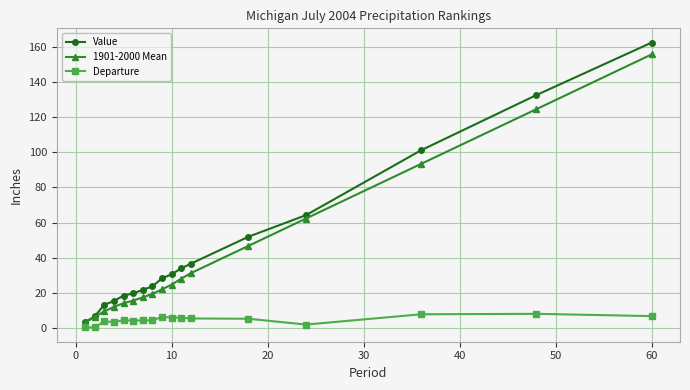

True or false: 1901-2000 Mean and Departure intersect in this chart.

False